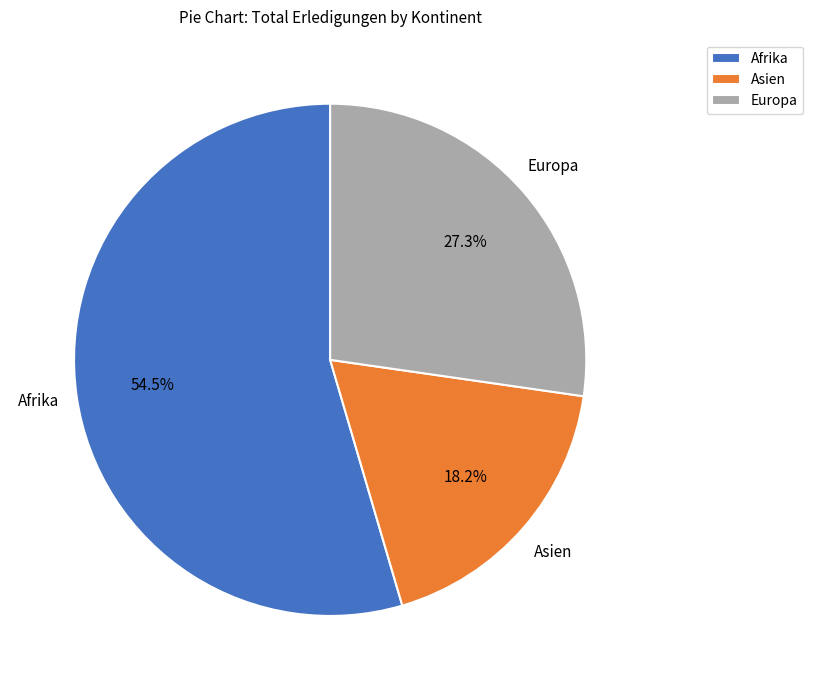

Does any single category account for the majority?

Yes